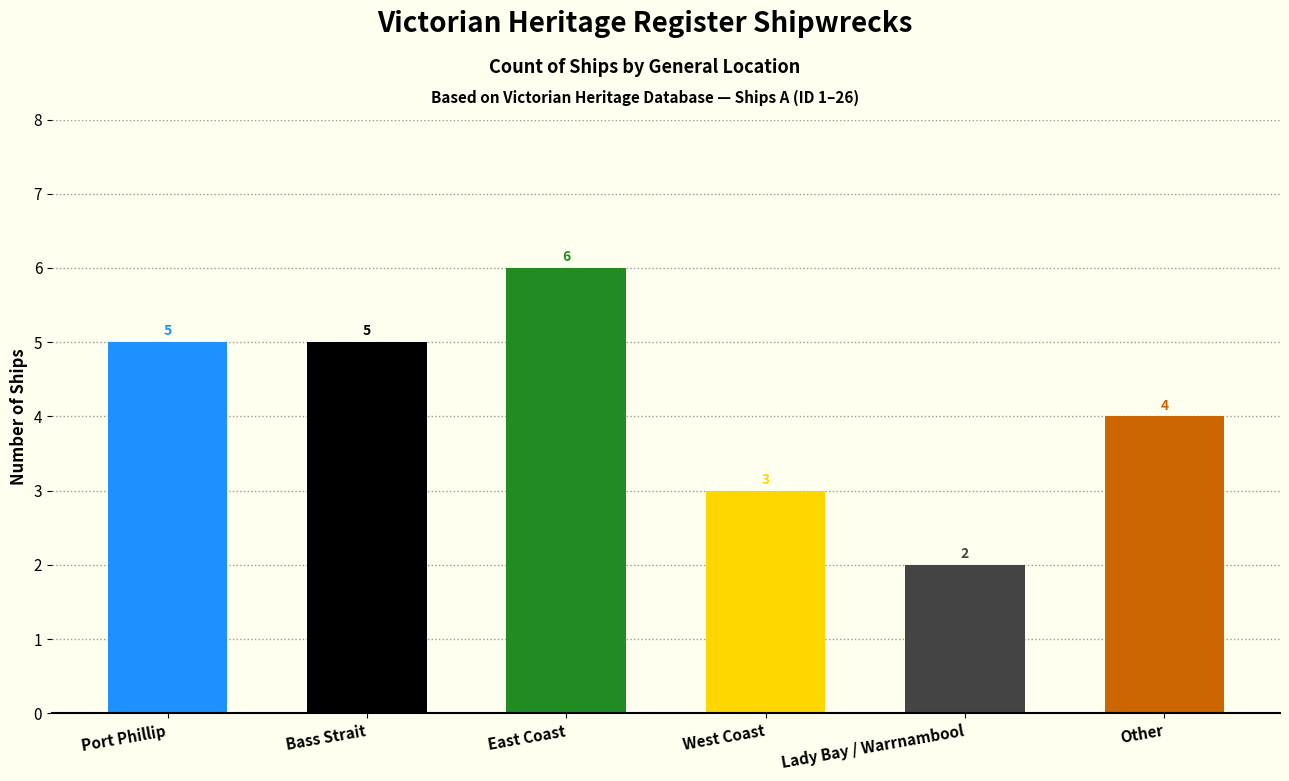

Which category has the highest value across all series?

East Coast